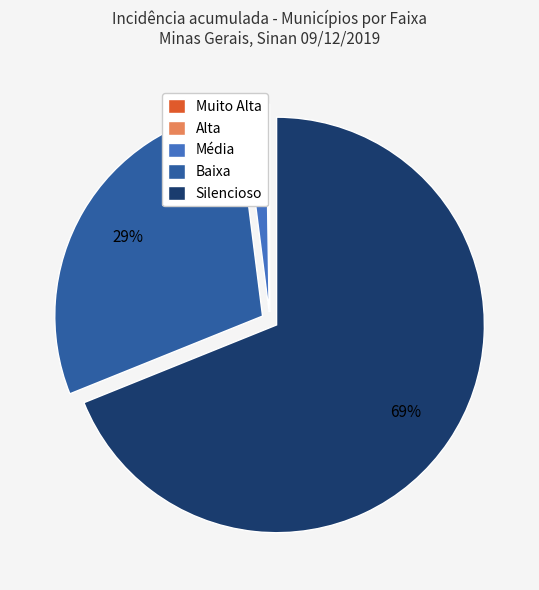

True or false: Baixa accounts for 29% of the total.

True